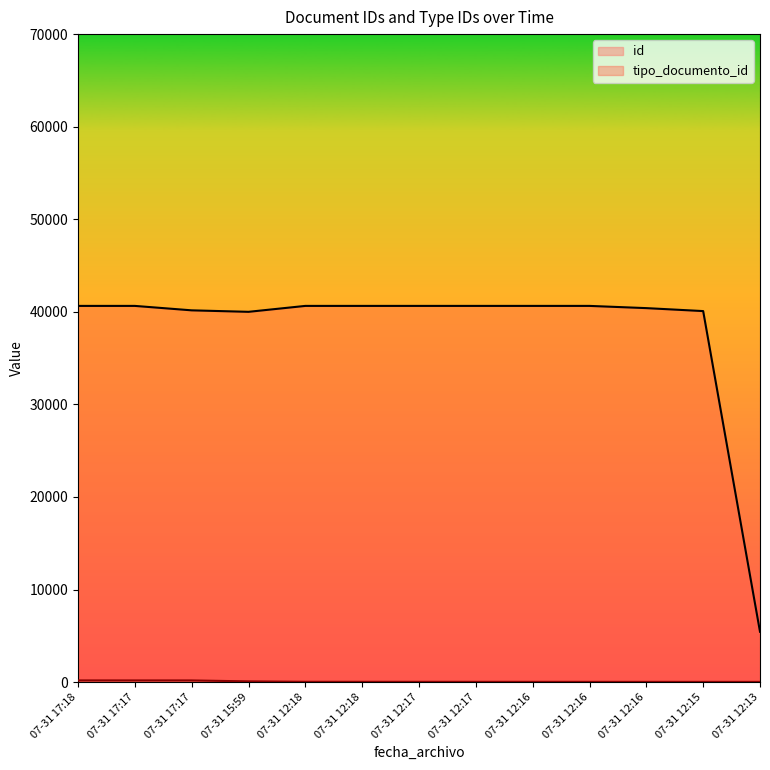

The value of id at 07-31 12:16 is 41. True or false?

False